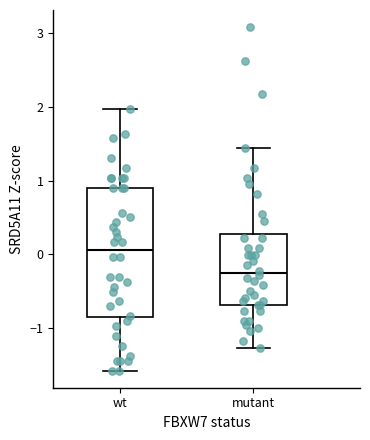

Where is the upper edge of the box for wt on the y-axis? The values are not printed on the chart, so give them approximately, as read against the axis.

0.9